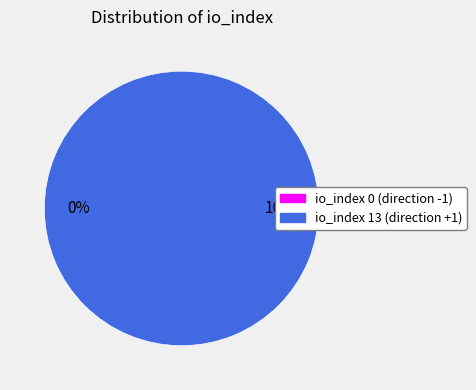

Which category has the smallest portion of the pie?

tx_index_0